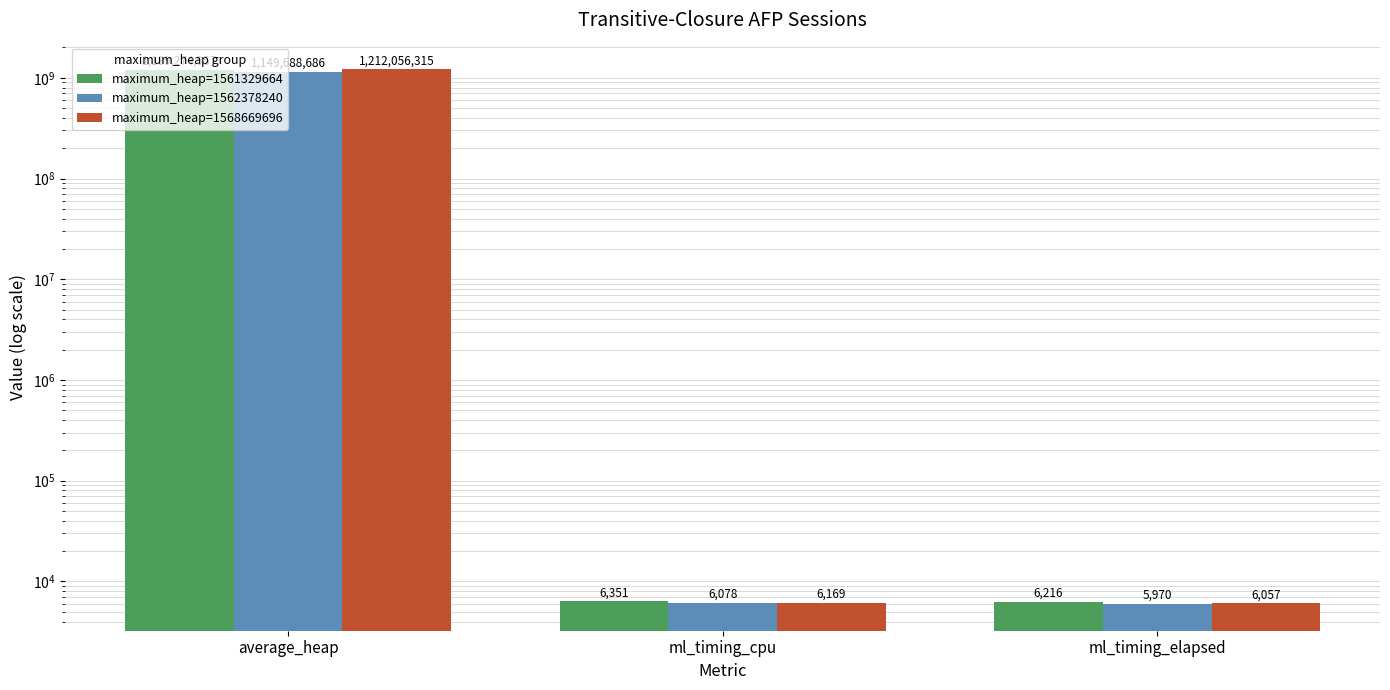

What is the approximate value of maximum_heap=1562378240 at average_heap, to the nearest 50?

1149688700